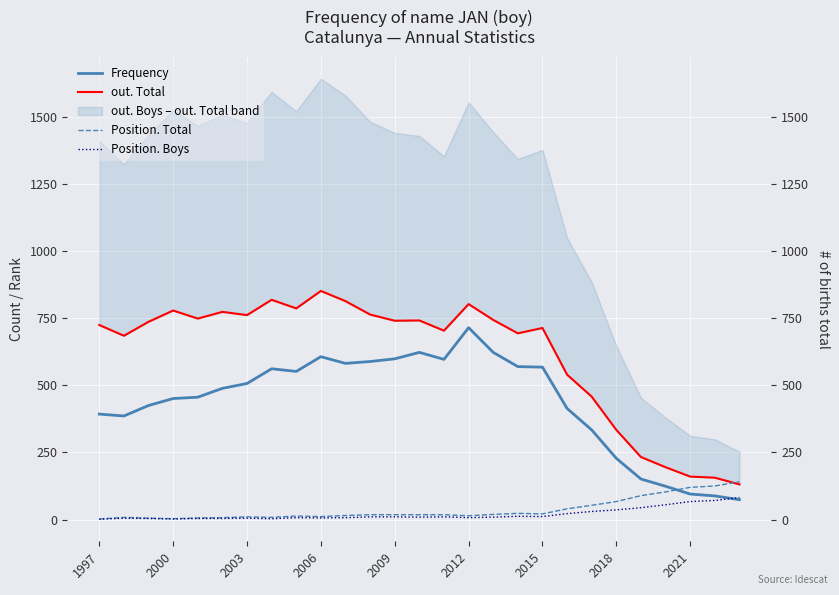

What is the approximate value of Position. Boys at 2003?

5